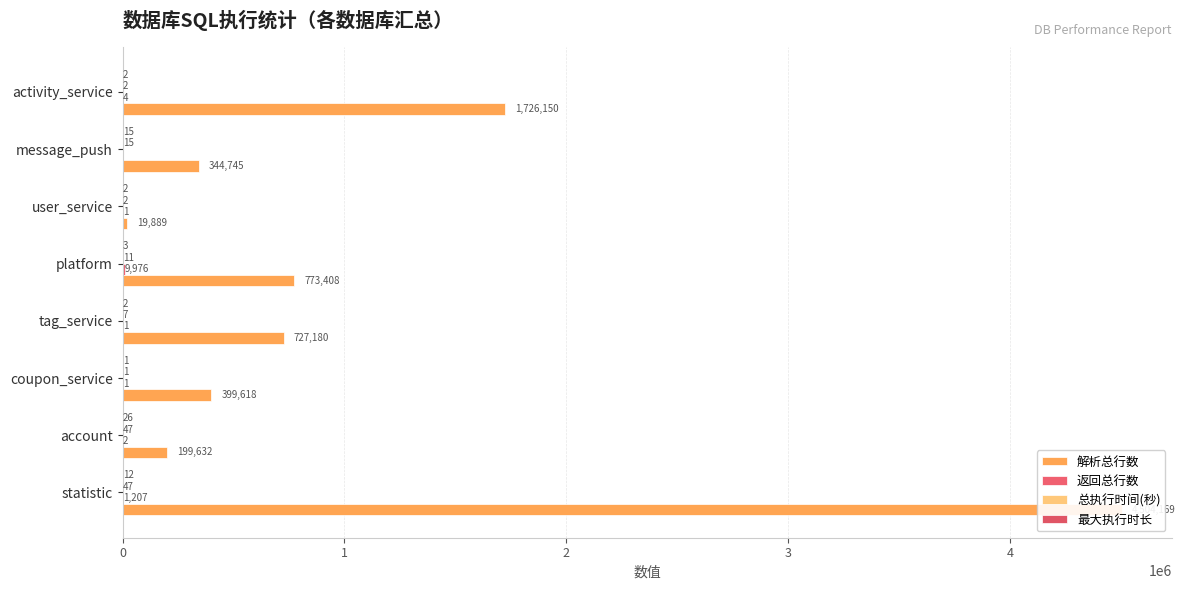

How many groups of bars are there?

8